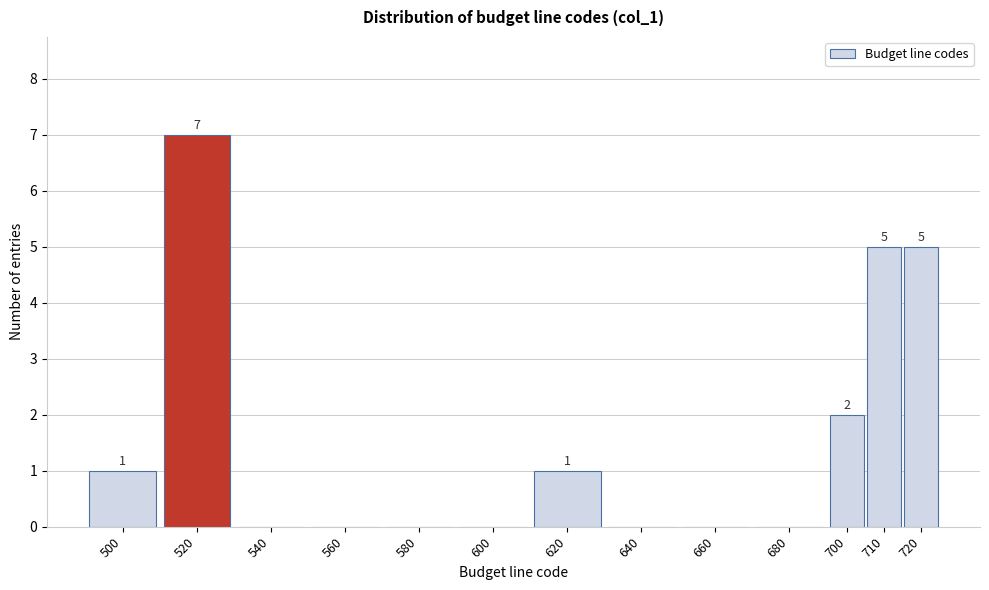

Reading left to right, what are all the values shown in this chart?

500=1	520=7	540=0	560=0	580=0	600=0	620=1	640=0	660=0	680=0	700=2	710=5	720=5